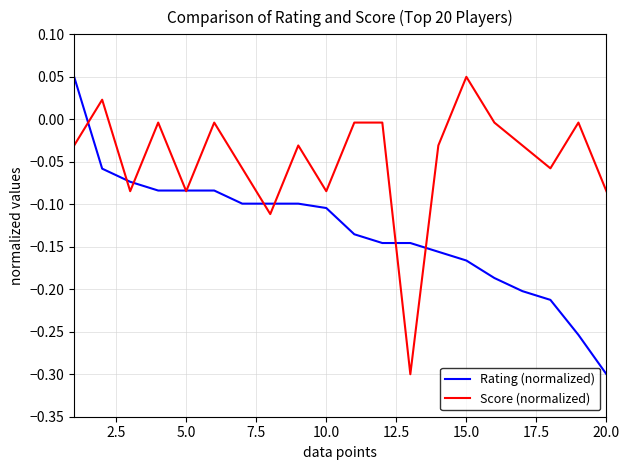

What are all the series names shown in the legend?

Rating (normalized), Score (normalized)